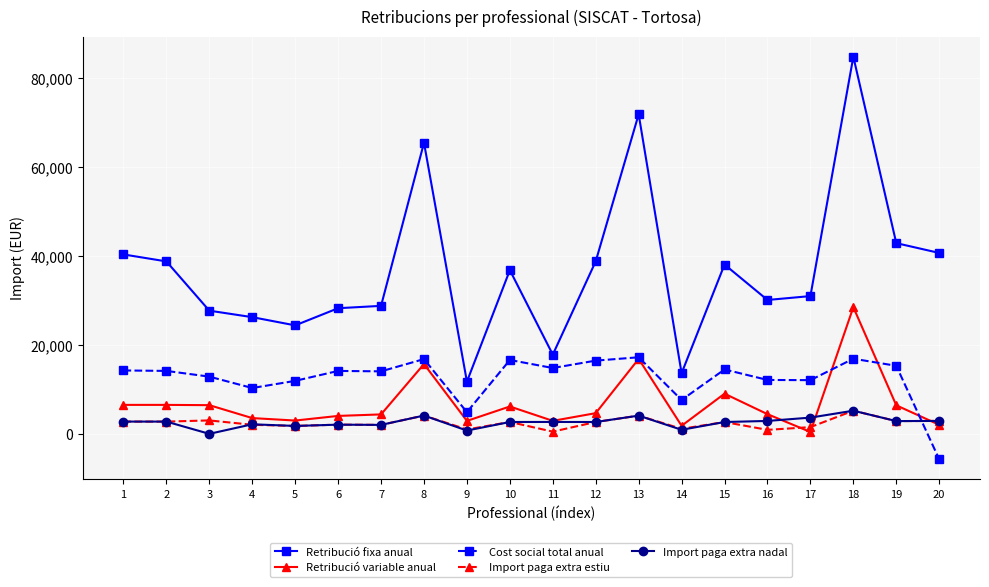

Where is the first local minimum for Import paga extra nadal?

3